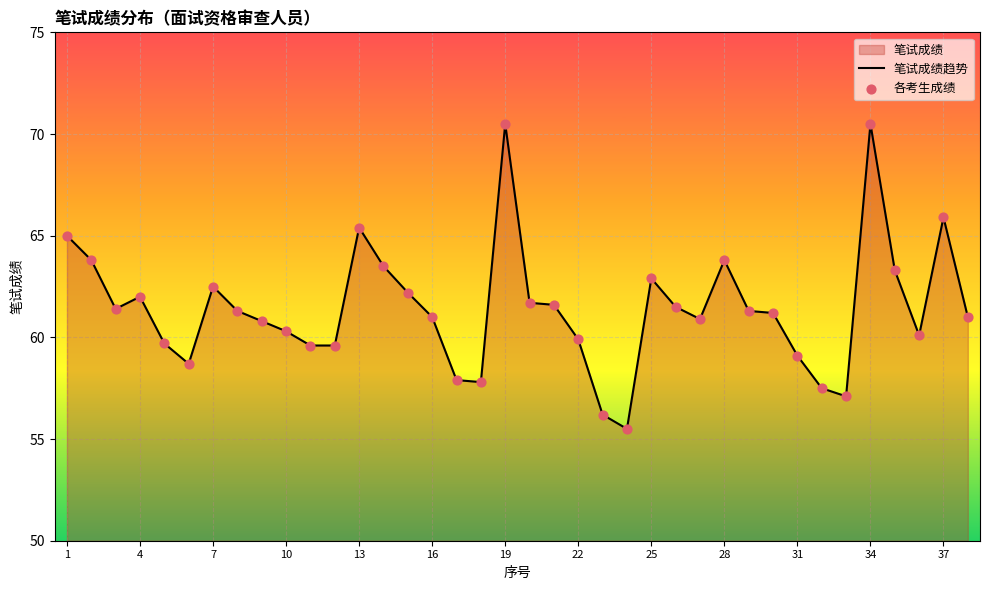

What is the difference between the maximum and minimum values?

15.0